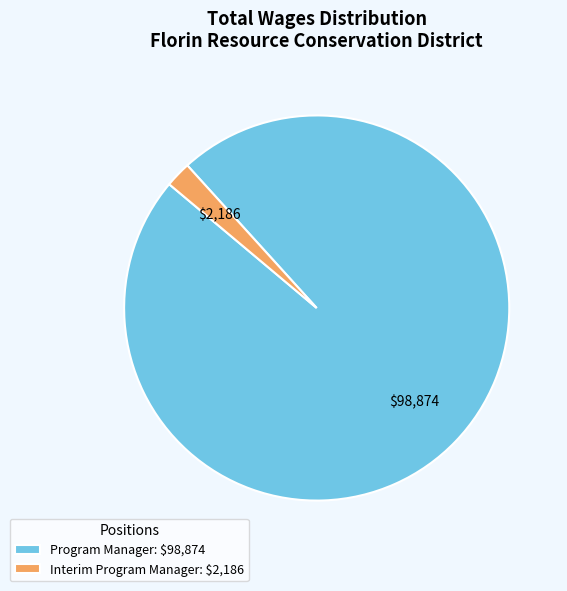

Is it true that Interim Program Manager is 2% of the pie?

True